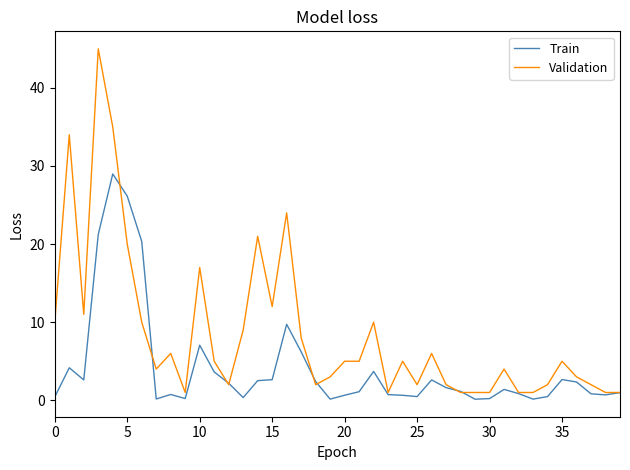

What is the highest value of the Train series?

29.0